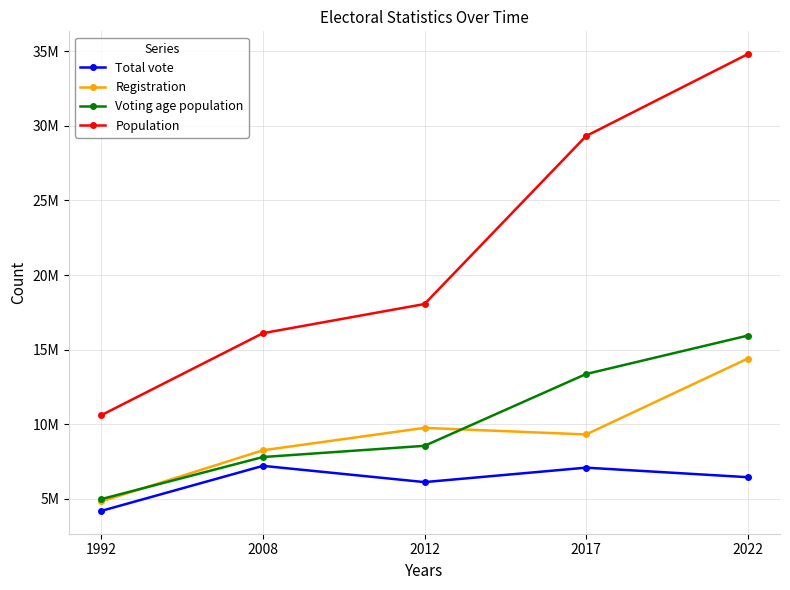

Read the Population value at 1992.

10609000